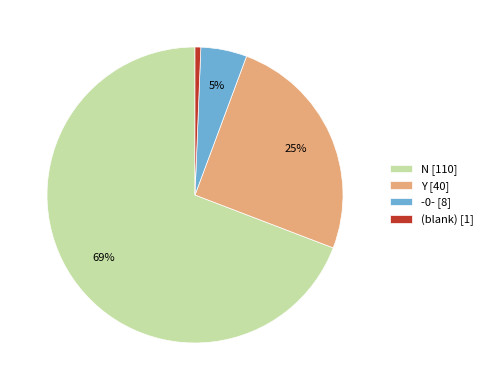

Between -0- [8] and (blank) [1], which is larger?

-0- [8]